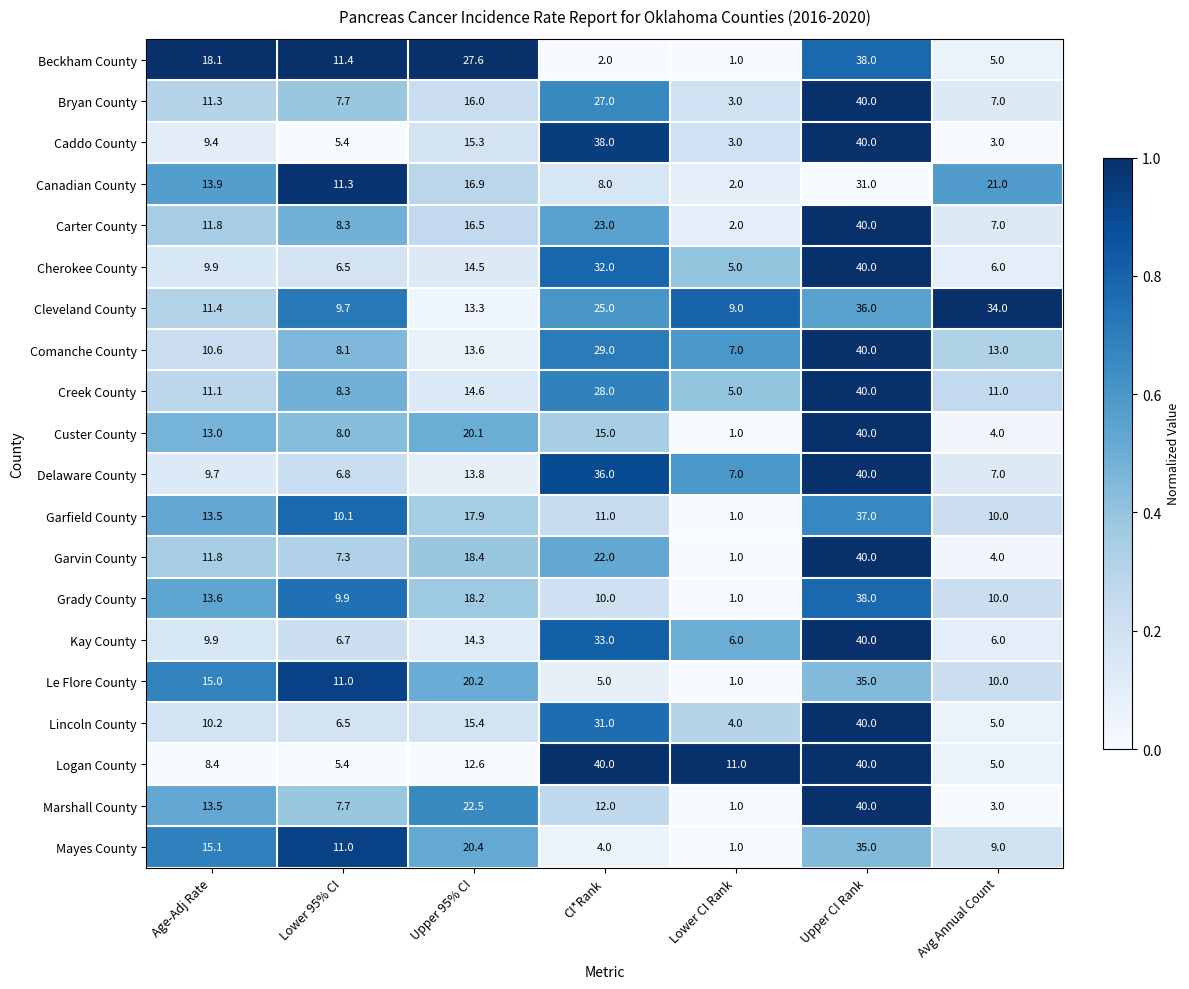

Which series has the largest total across all categories?

Cleveland County